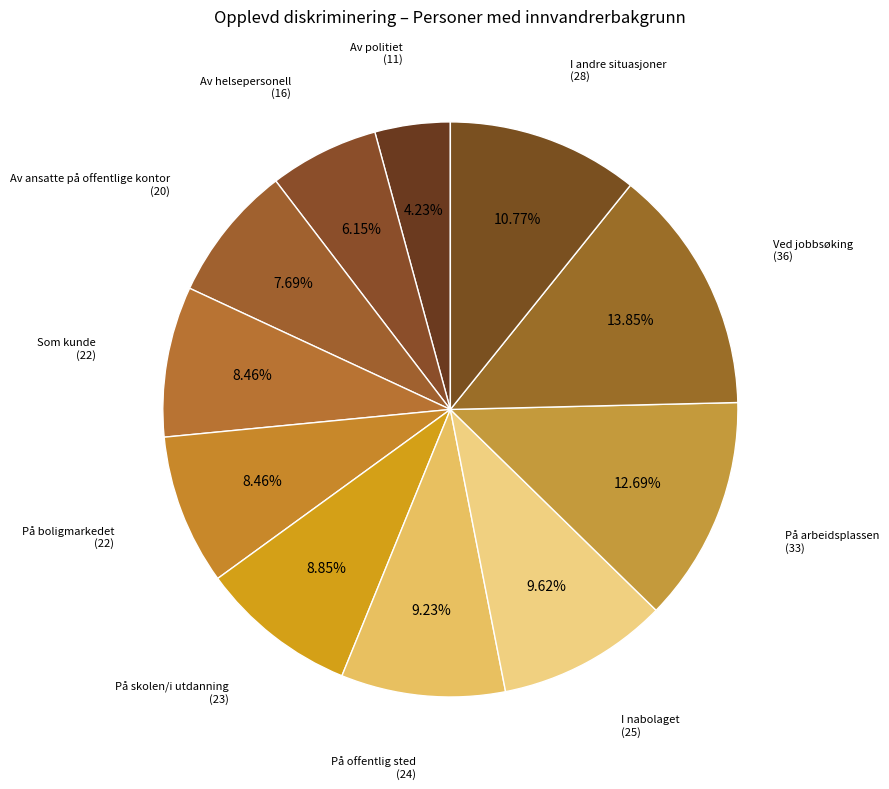

How many segments does this pie chart have?

11